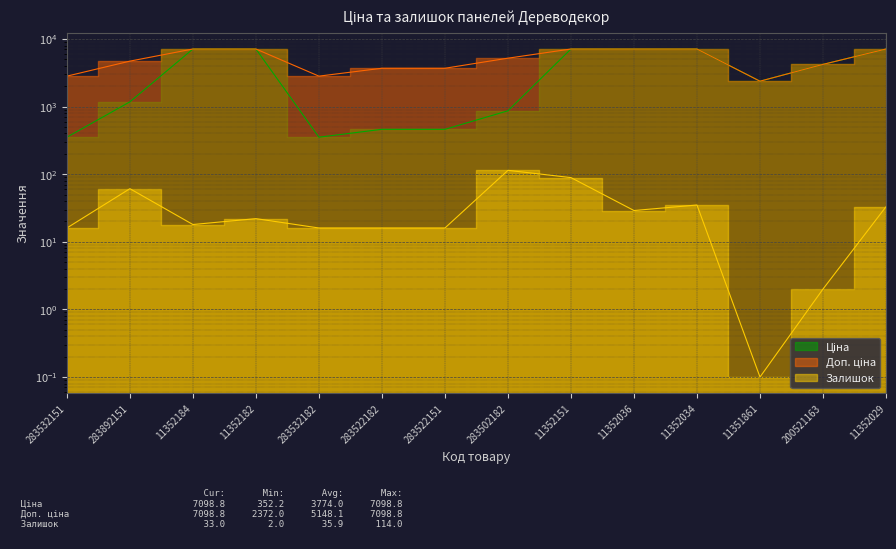

Rank the series at 11352184 from lowest to highest value.

Залишок, Ціна, Доп. ціна